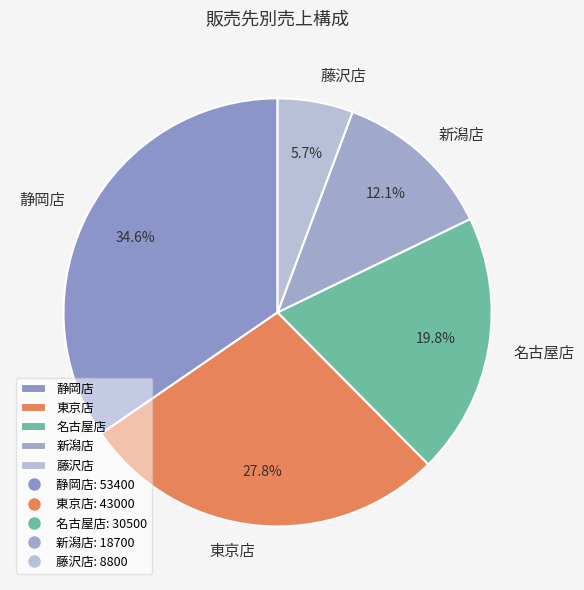

Rank the categories by value from lowest to highest.

藤沢店, 新潟店, 名古屋店, 東京店, 静岡店